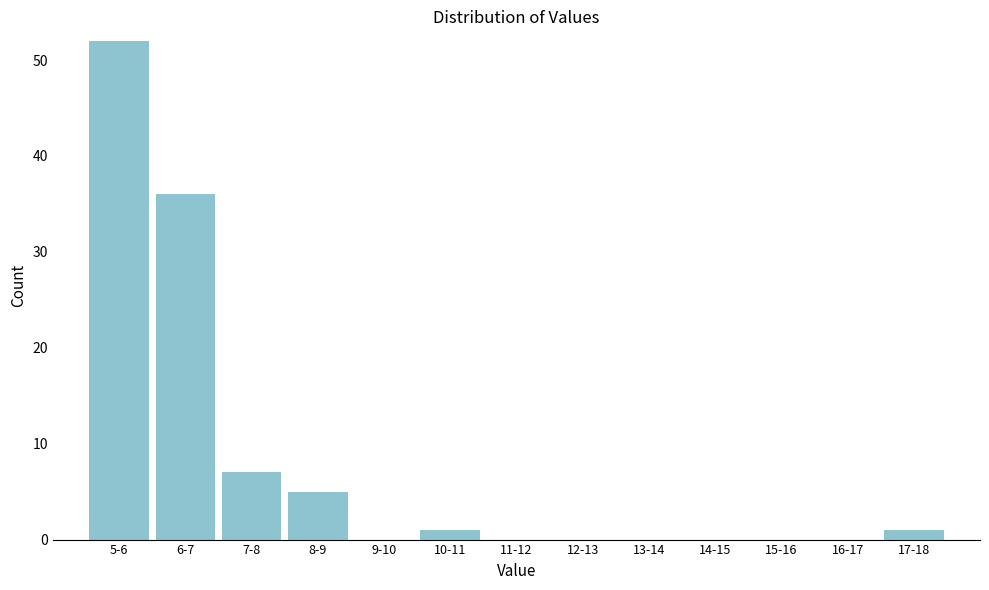

Reading left to right, extract all data points from this chart.

5-6=52	6-7=36	7-8=7	8-9=5	9-10=0	10-11=1	11-12=0	12-13=0	13-14=0	14-15=0	15-16=0	16-17=0	17-18=1